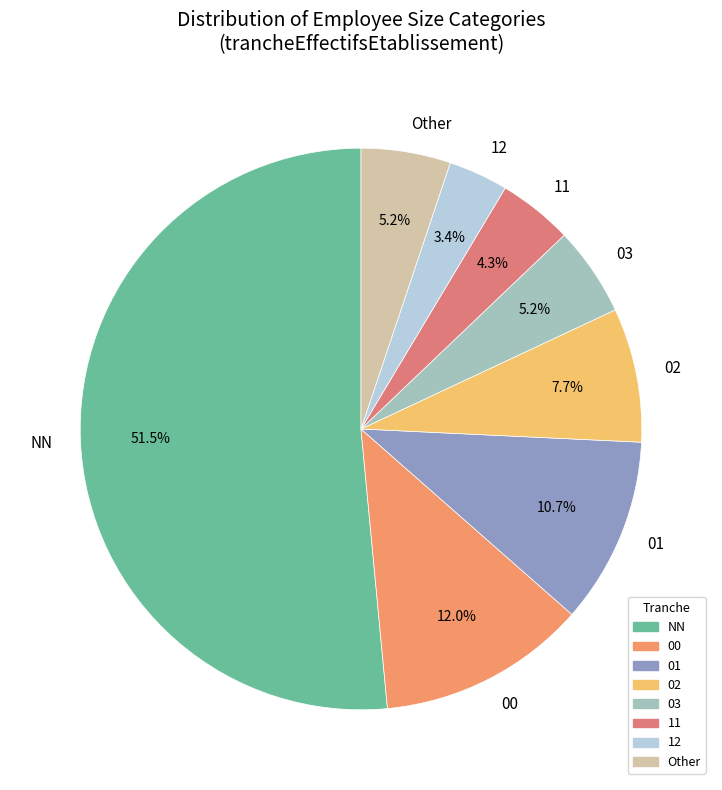

Combined, do 12 and 11 account for over 50%?

No